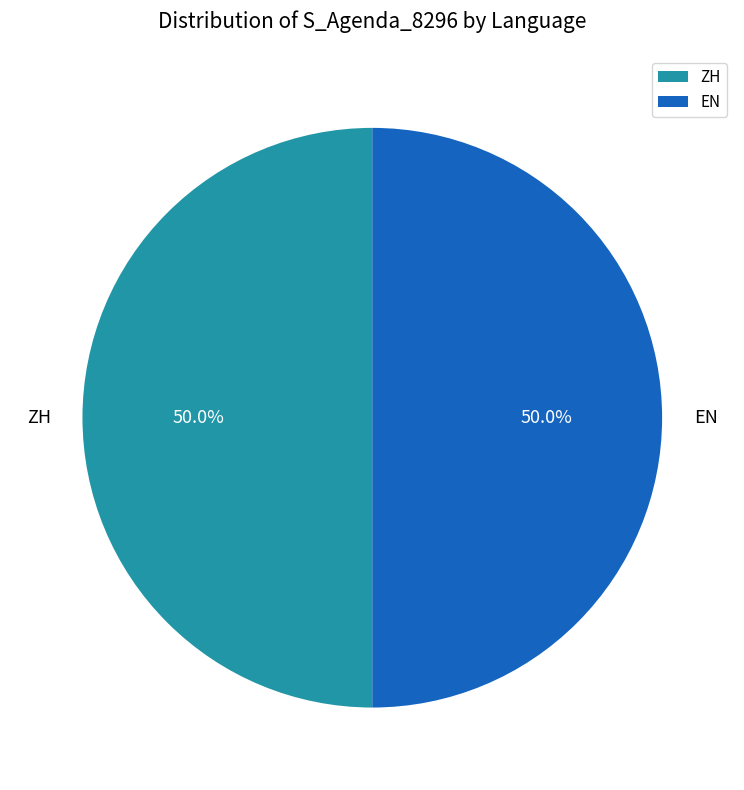

To the nearest percent, what is the average slice percentage?

50%